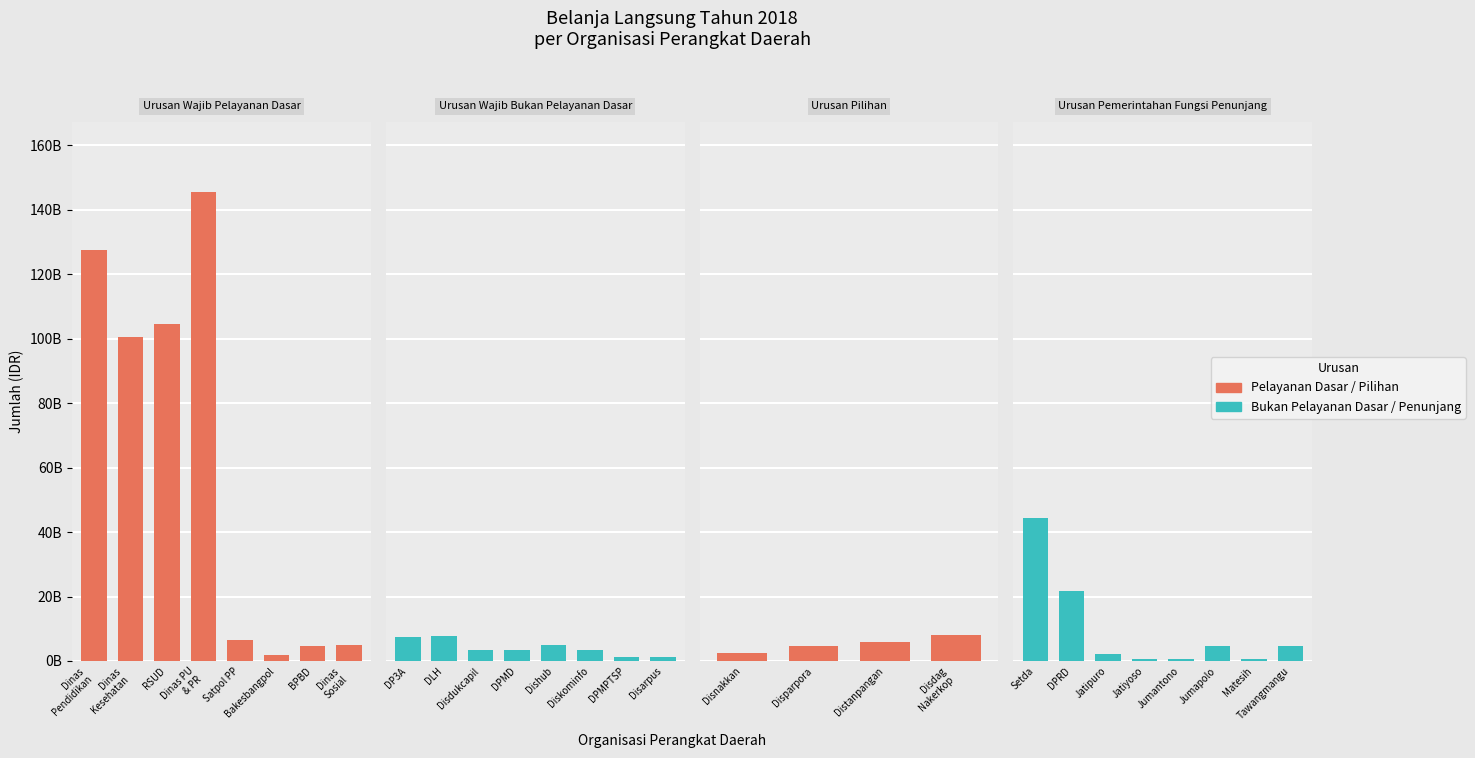

What is the sum of the Urusan Wajib Pelayanan Dasar values at Satpol PP and Dinas
Pendidikan?

133910625000